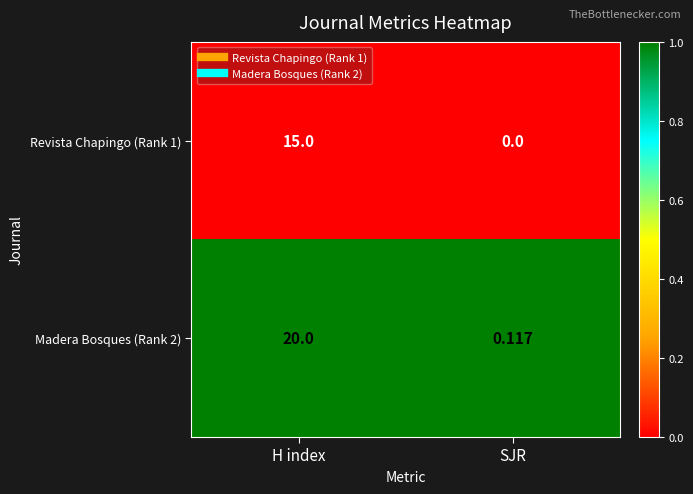

Which label corresponds to the largest value in the chart?

H index